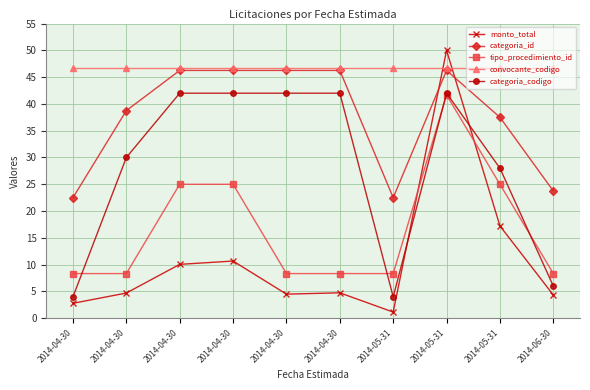

What is the minimum value for monto_total?

1.1